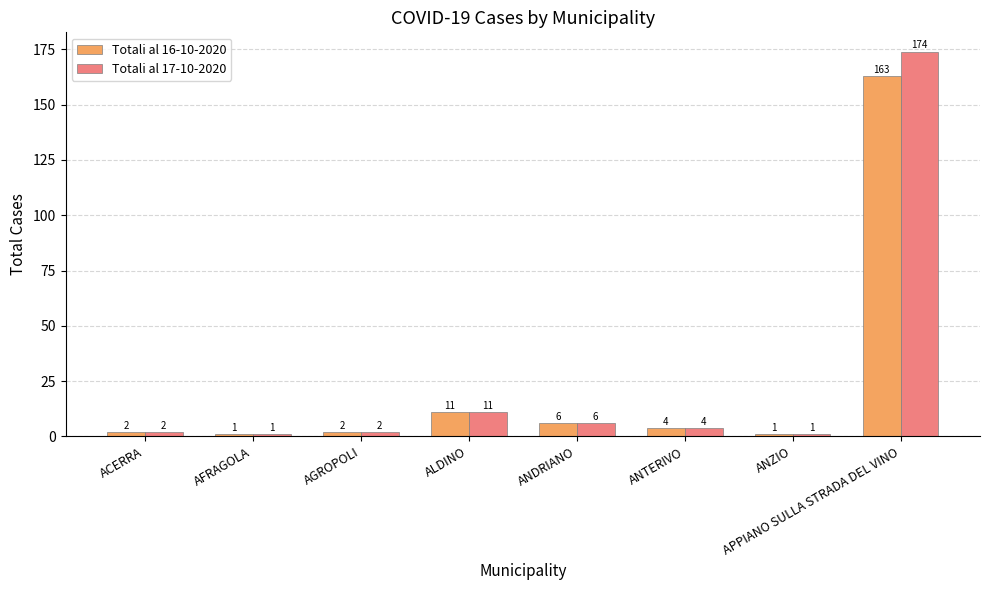

Is the value of Totali al 17-10-2020 at ANDRIANO greater than the value of Totali al 16-10-2020 at ANTERIVO?

Yes